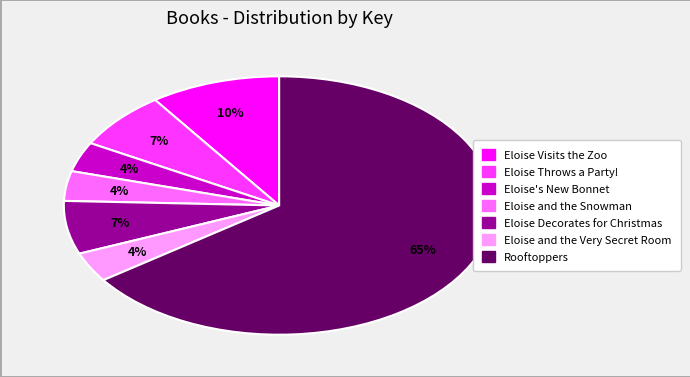

What is the ratio of the value at Eloise Throws a Party! to the value at Eloise Visits the Zoo?

0.7